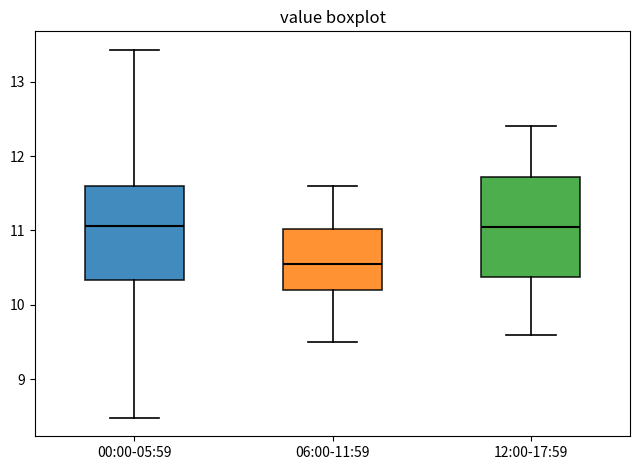

Where is the lower edge of the box for 06:00-11:59 on the y-axis? The values are not printed on the chart, so give them approximately, as read against the axis.

10.2